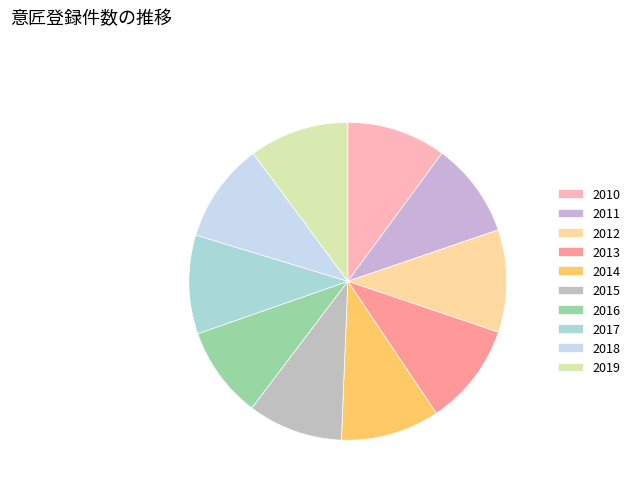

True or false: 2013 accounts for 18% of the total.

False